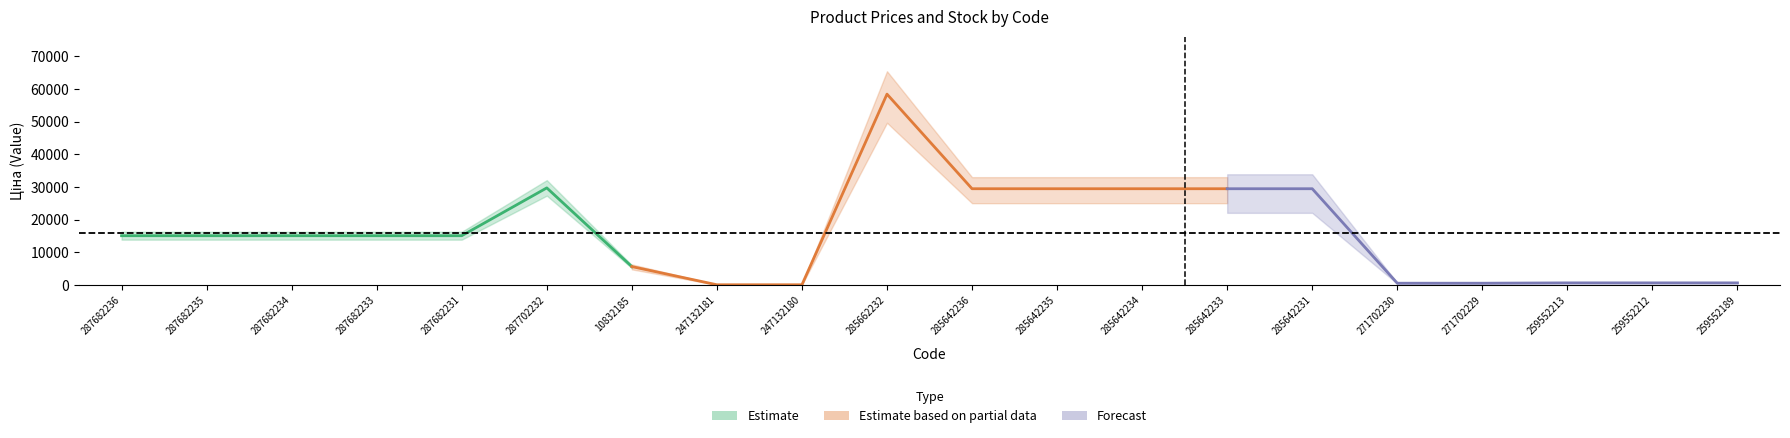

How many distinct data groups are displayed?

3